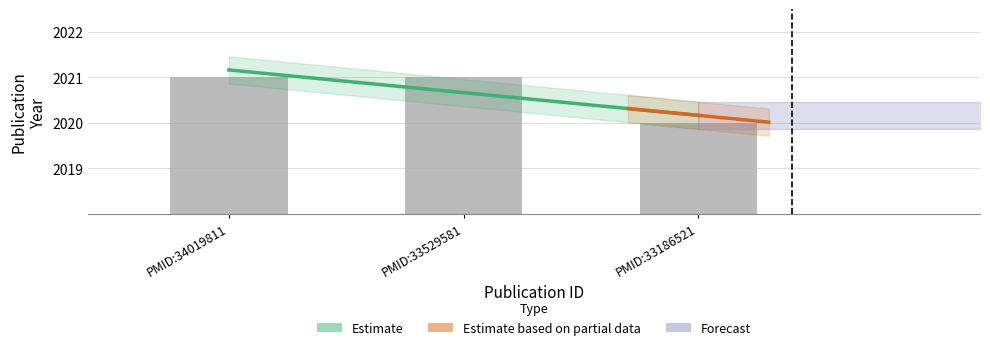

Reading right to left, list all the values displayed in this chart.

PMID:33186521=2020	PMID:33529581=2021	PMID:34019811=2021